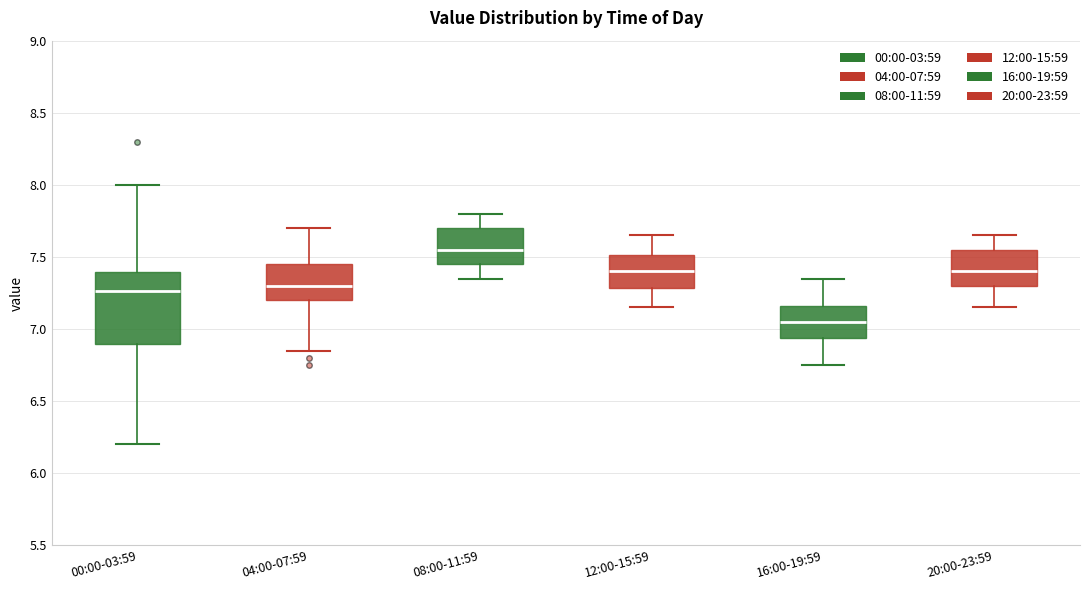

Reading left to right, read every box against the y-axis: the position of its median line, the range the box covers, and the ends of its whiskers. The values are not printed on the chart, so give them approximately, as read against the axis.

00:00-03:59: median 7.25, box 6.90 to 7.40, whiskers 6.20 to 8.00
04:00-07:59: median 7.30, box 7.20 to 7.45, whiskers 6.85 to 7.70
08:00-11:59: median 7.55, box 7.45 to 7.70, whiskers 7.35 to 7.80
12:00-15:59: median 7.40, box 7.30 to 7.50, whiskers 7.15 to 7.65
16:00-19:59: median 7.05, box 6.95 to 7.15, whiskers 6.75 to 7.35
20:00-23:59: median 7.40, box 7.30 to 7.55, whiskers 7.15 to 7.65